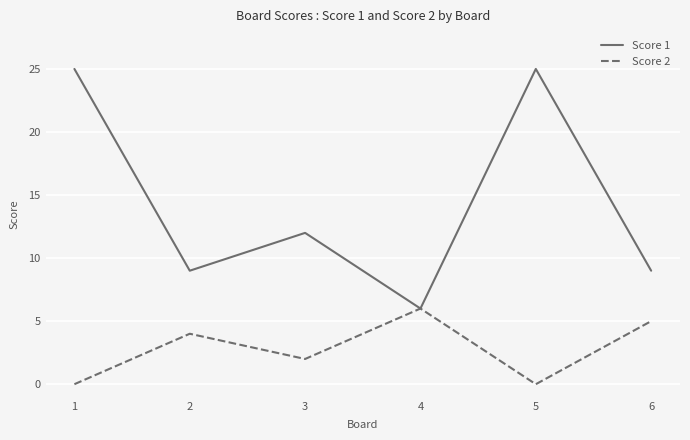

What is the spread (max minus min) of values at 2?

5